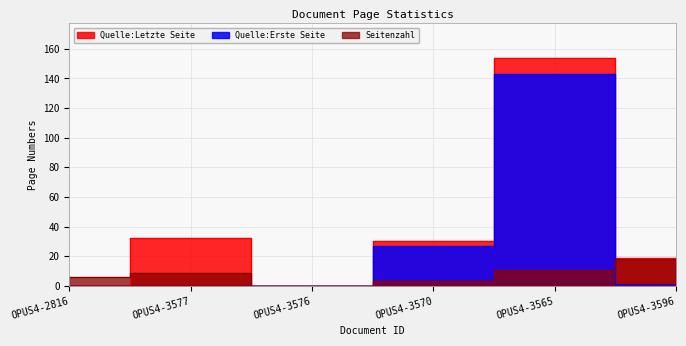

How many interior local peaks does the Quelle:Erste Seite series have?

1